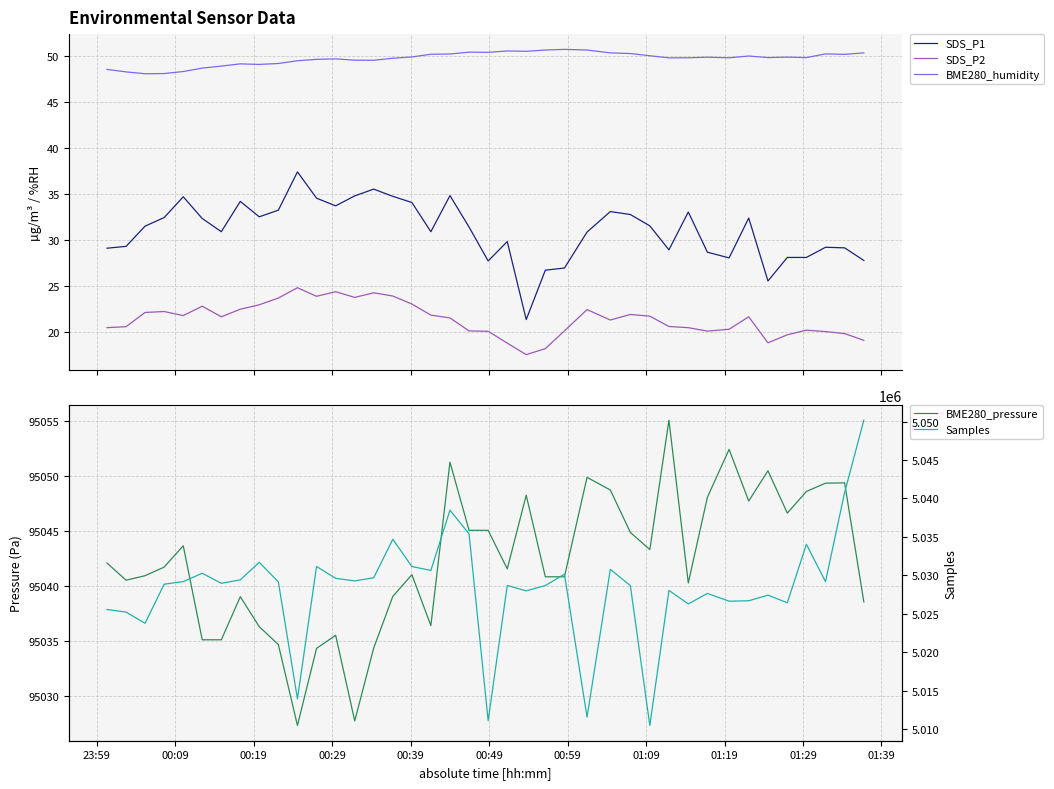

True or false: BME280_humidity and SDS_P2 intersect in this chart.

False